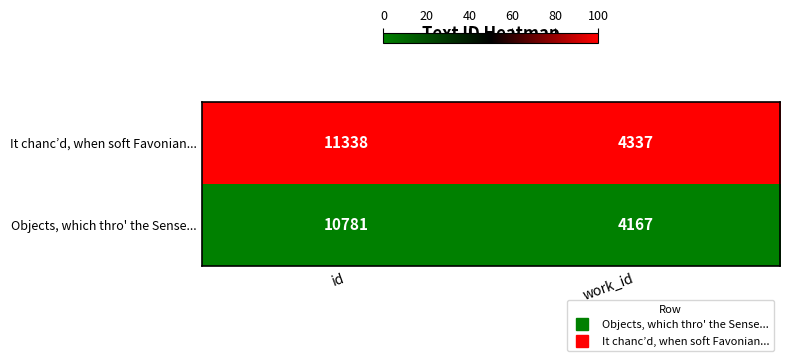

What is the sum of all Objects, which thro' the Sense... values?

14948